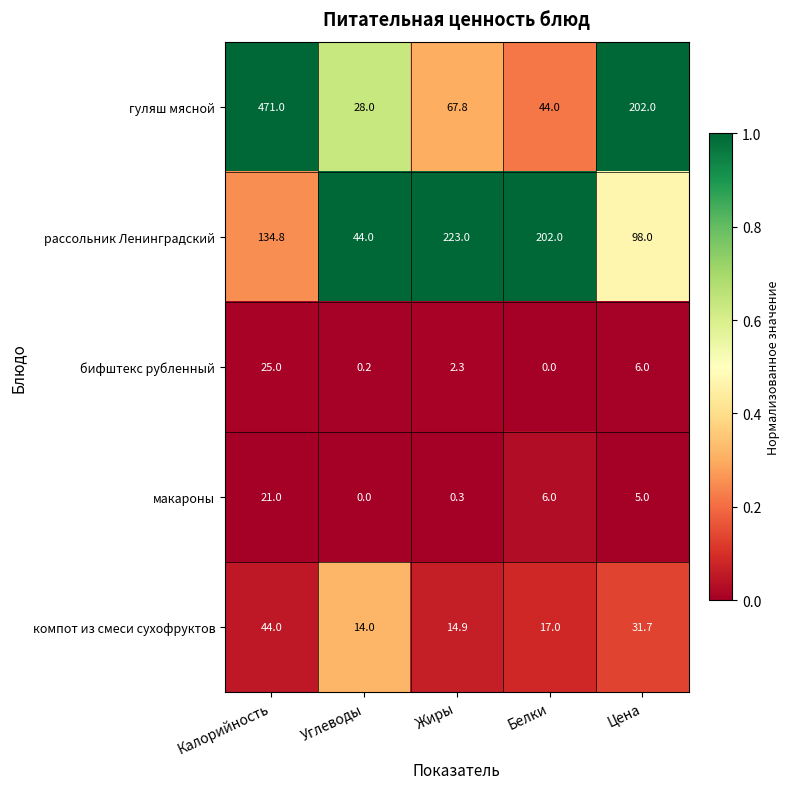

True or false: компот из смеси сухофруктов has a value of 20.5 at Жиры.

False